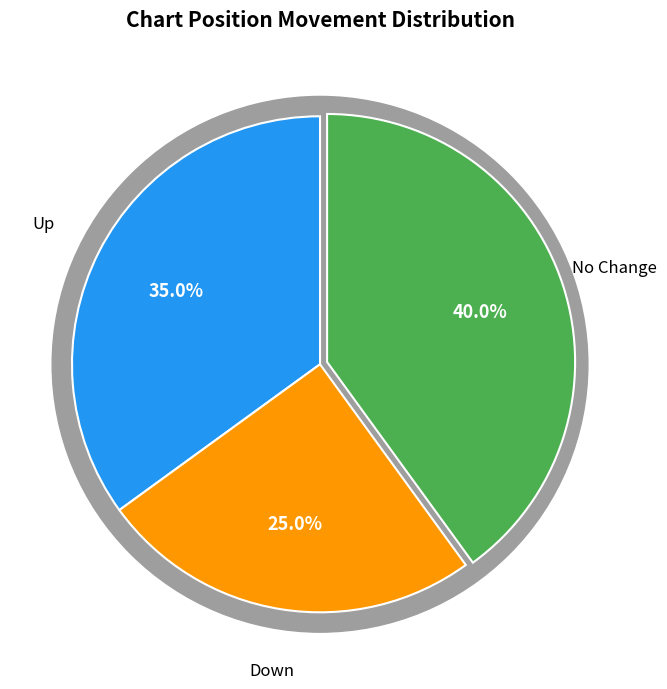

Is - the majority of the pie?

No